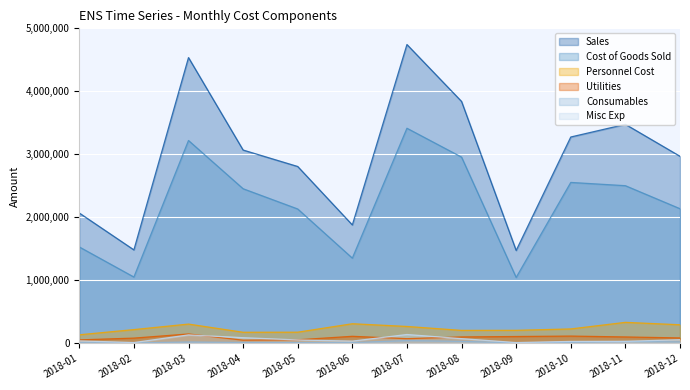

At which category does Sales reach its first local peak?

2018-03